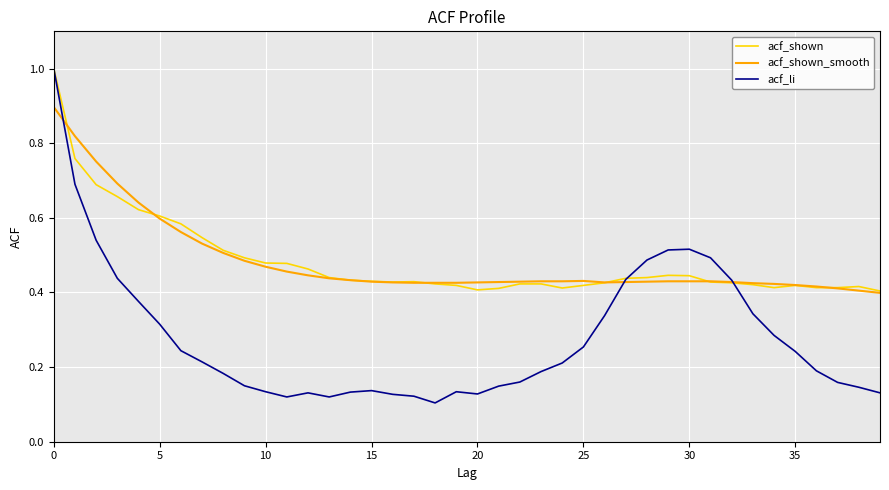

What is the maximum value for acf_shown?

1.0